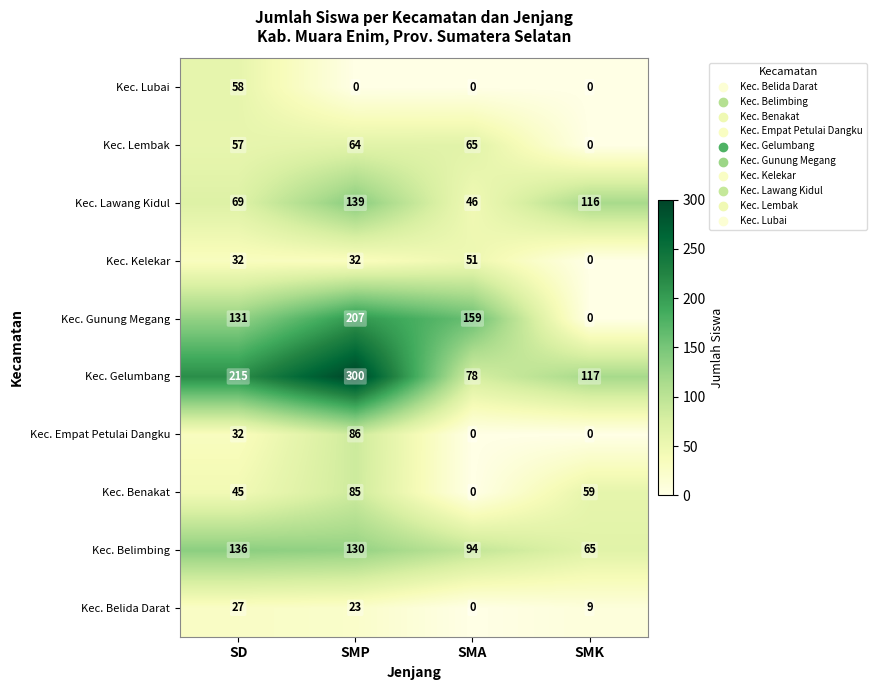

What is the maximum value shown in the chart?

300